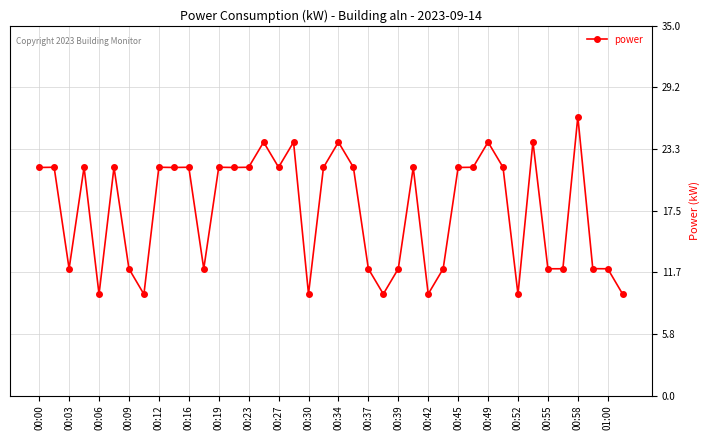

What is the value of the 4th point from the left?

21.6